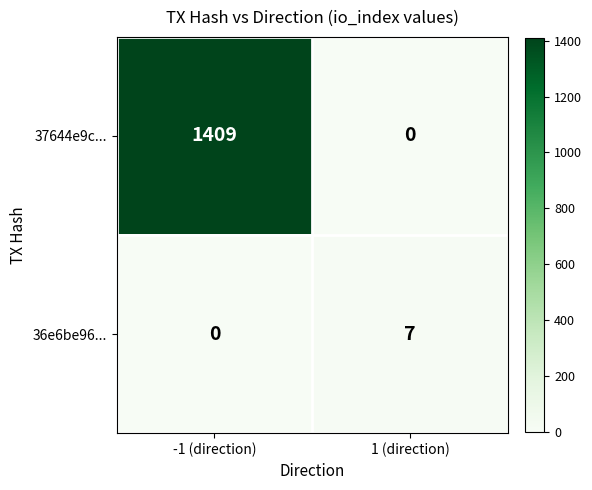

Which series has the largest range (max minus min)?

37644e9c...